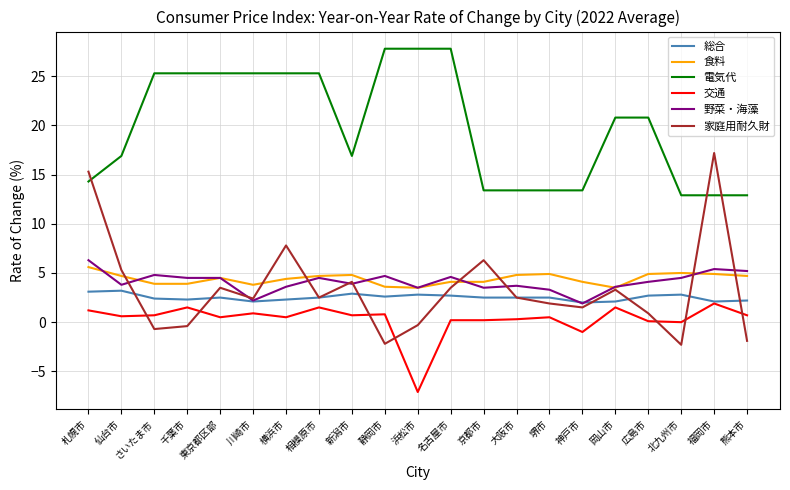

Is the value of 家庭用耐久財 at 仙台市 greater than the value of 交通 at 仙台市?

Yes